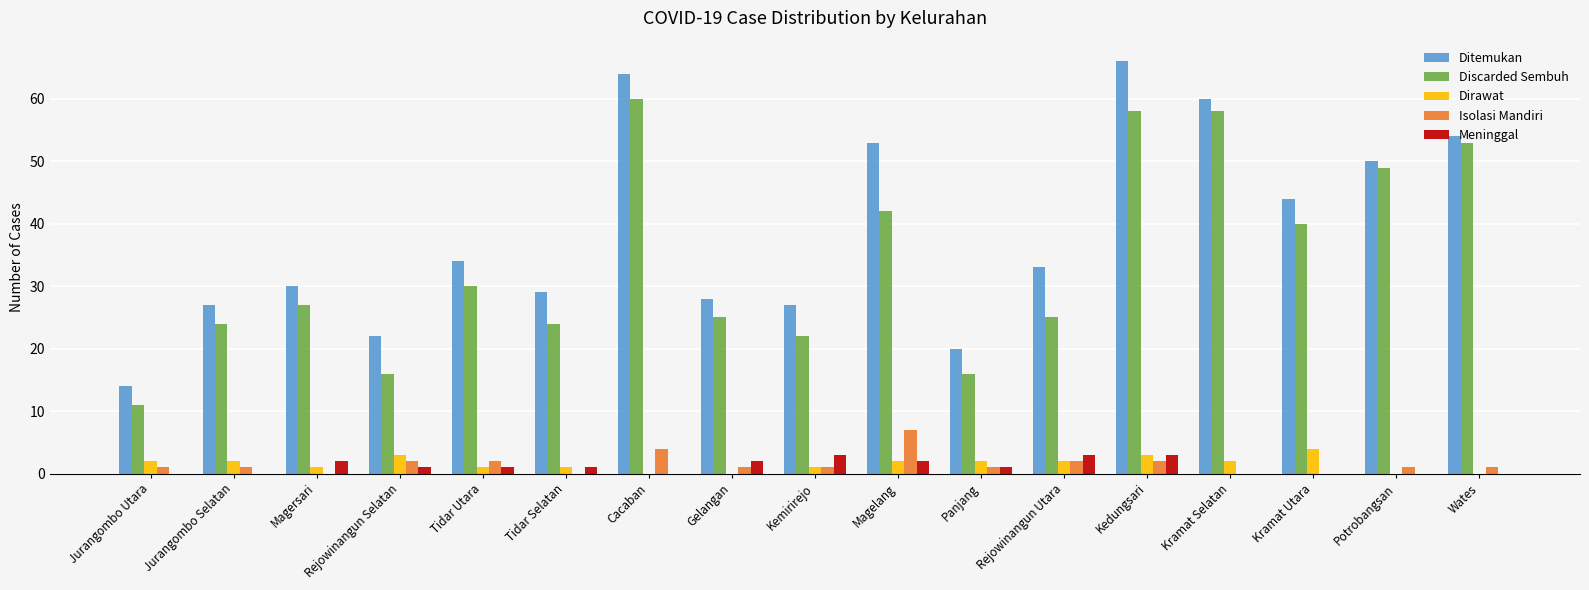

True or false: Isolasi Mandiri has a value of 0 at Tidar Selatan.

True